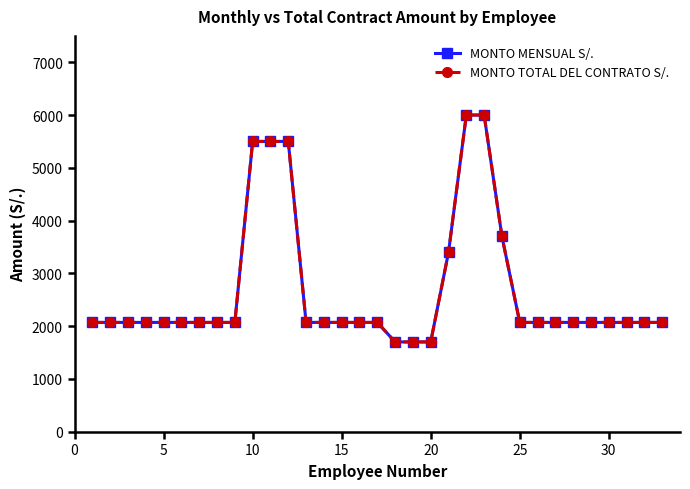

True or false: MONTO TOTAL DEL CONTRATO S/. and MONTO MENSUAL S/. intersect in this chart.

False